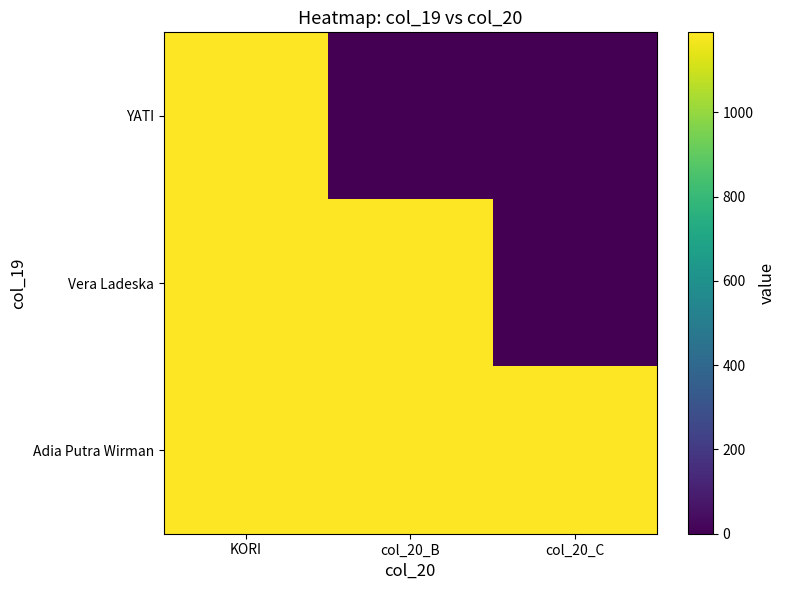

Rank the series by their average value, from lowest to highest.

YATI, Vera Ladeska, Adia Putra Wirman